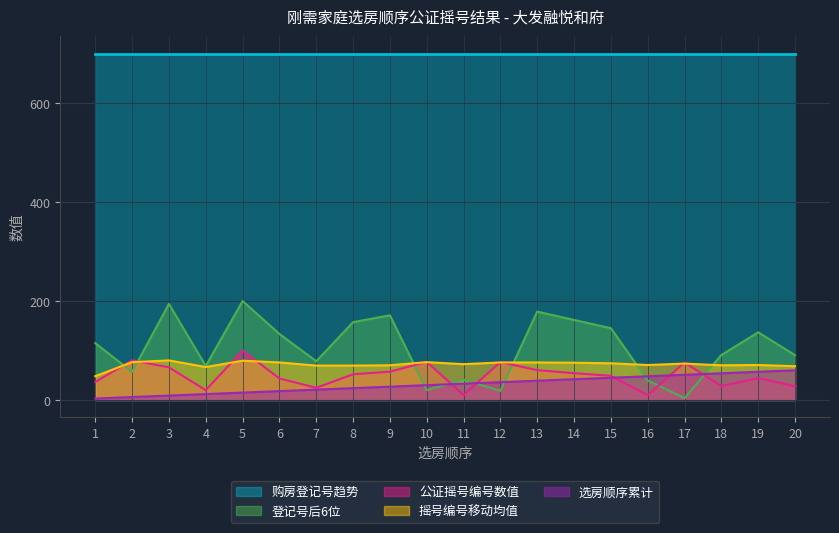

Which series has the widest spread of values?

登记号后6位